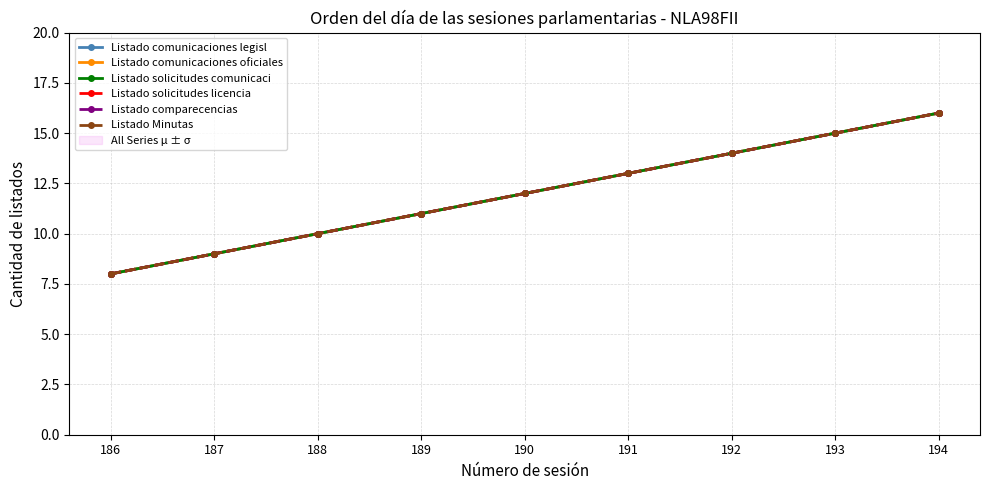

The value of Listado solicitudes comunicaci at 186 is 8. True or false?

True